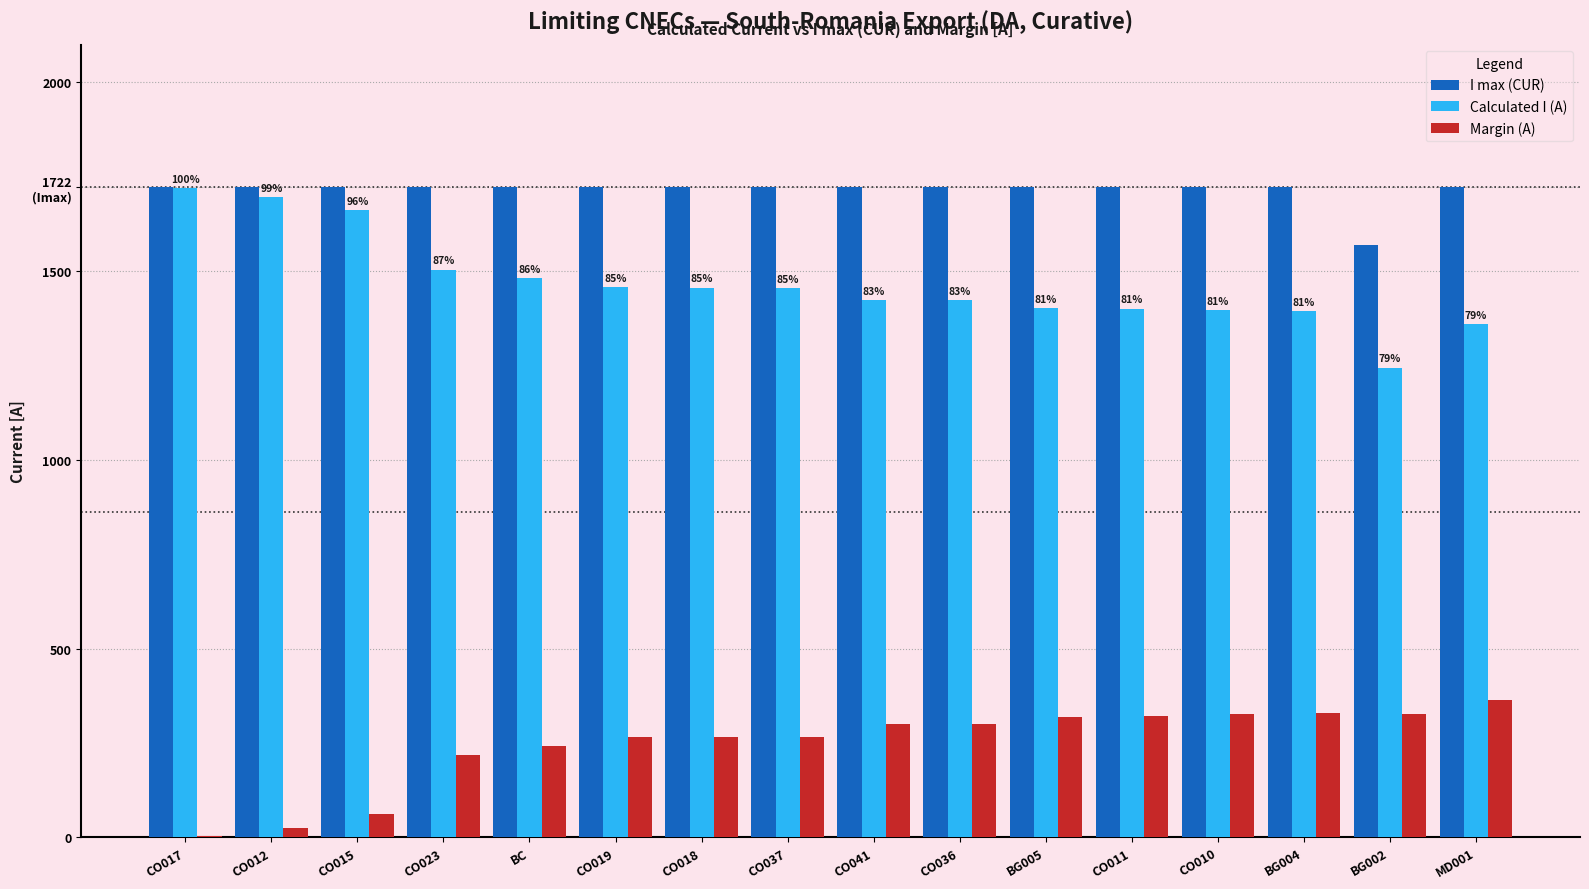

Are the bars horizontal?

No